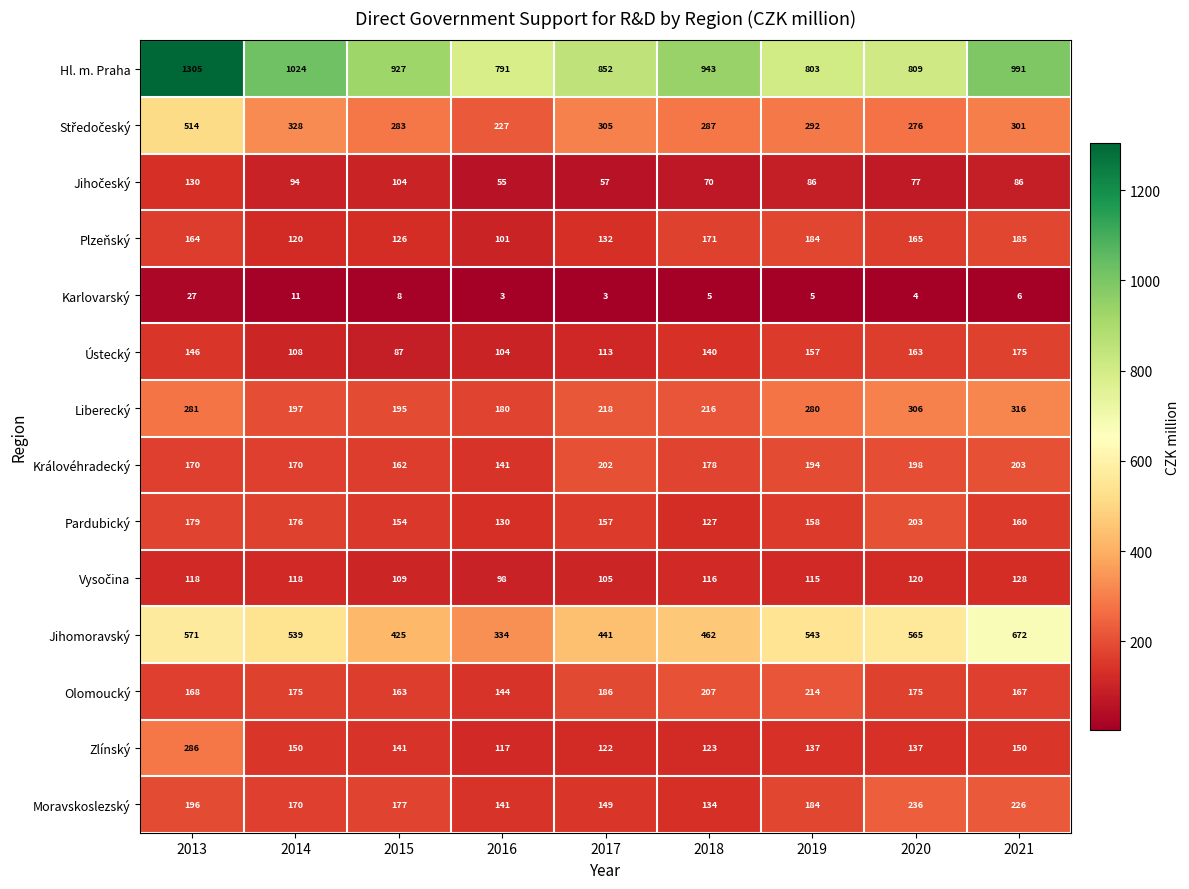

The Moravskoslezský series shows 226 at 2021. True or false?

True